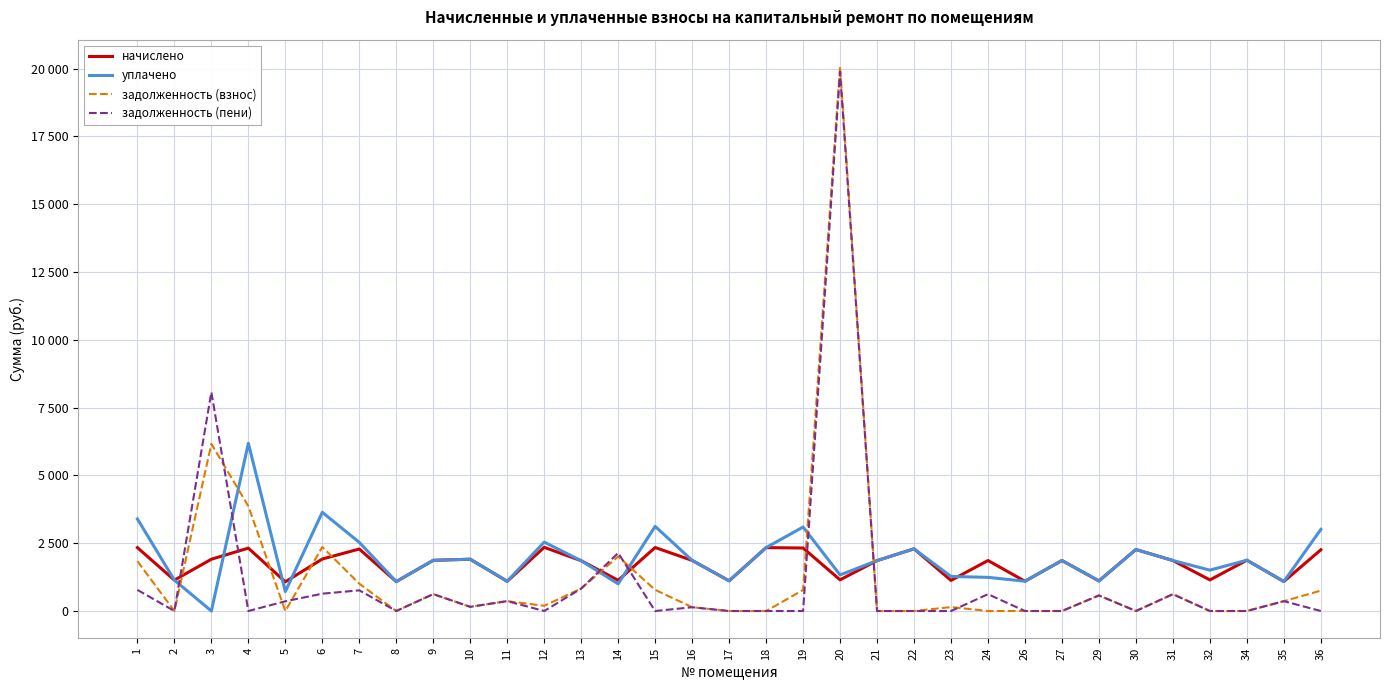

What is the value of the уплачено point at the 17th from the left?

1113.5